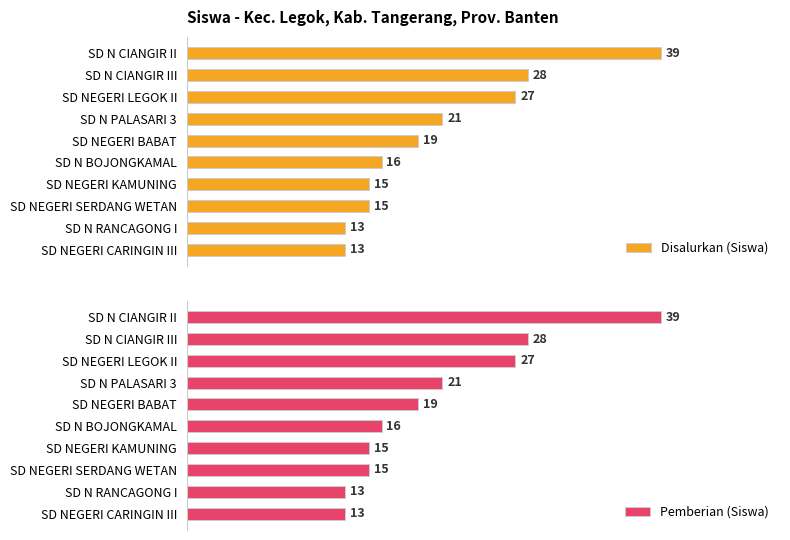

At which label is Disalurkan (Siswa) closest to 26?

SD NEGERI LEGOK II